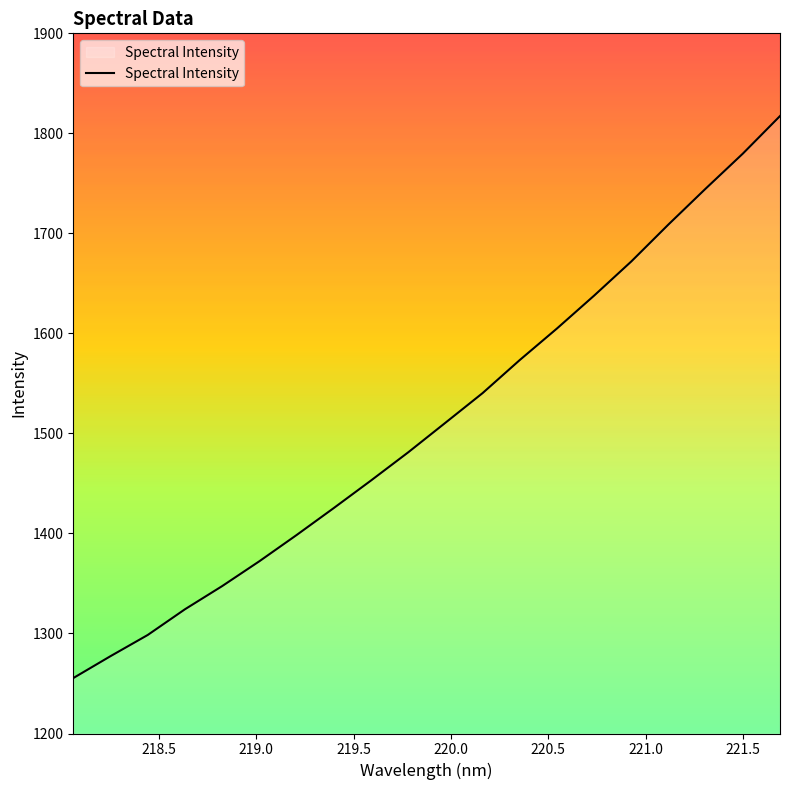

What is the difference between the maximum and minimum values?

561.9